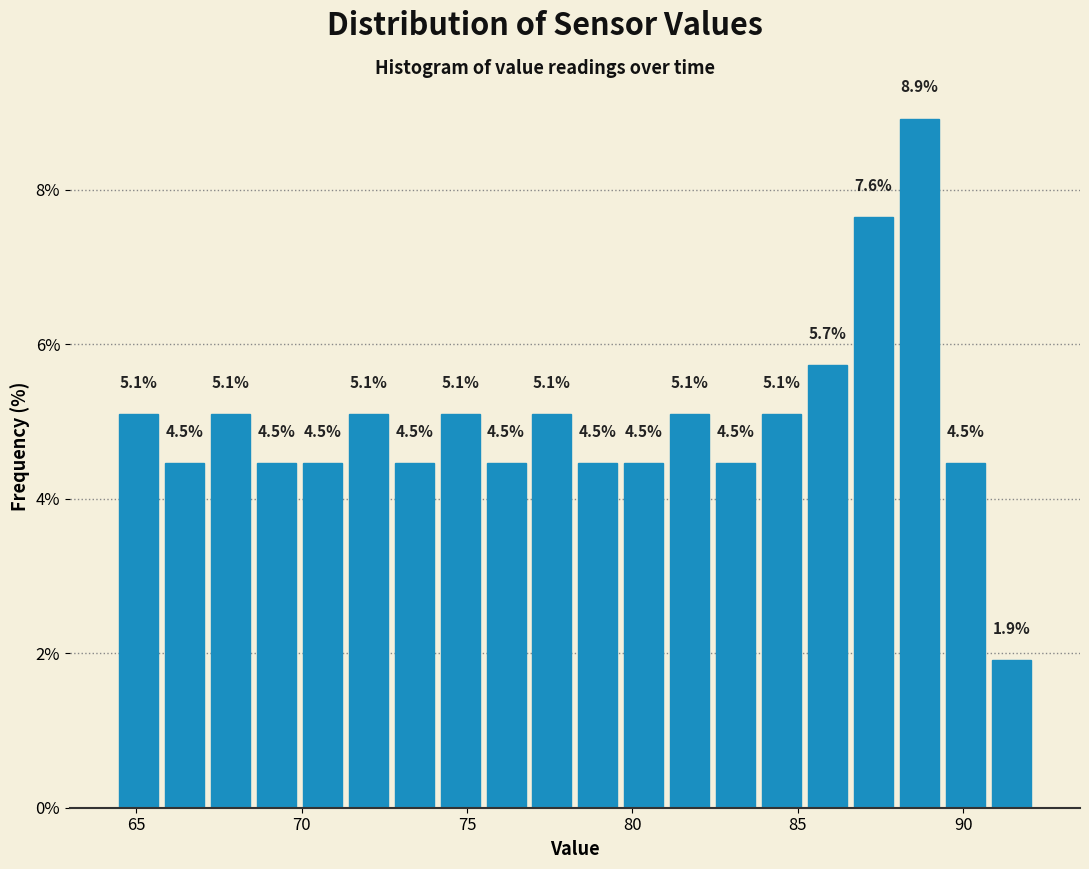

Read against the x-axis, roughly where is the centre of the tallest bar?

88.5